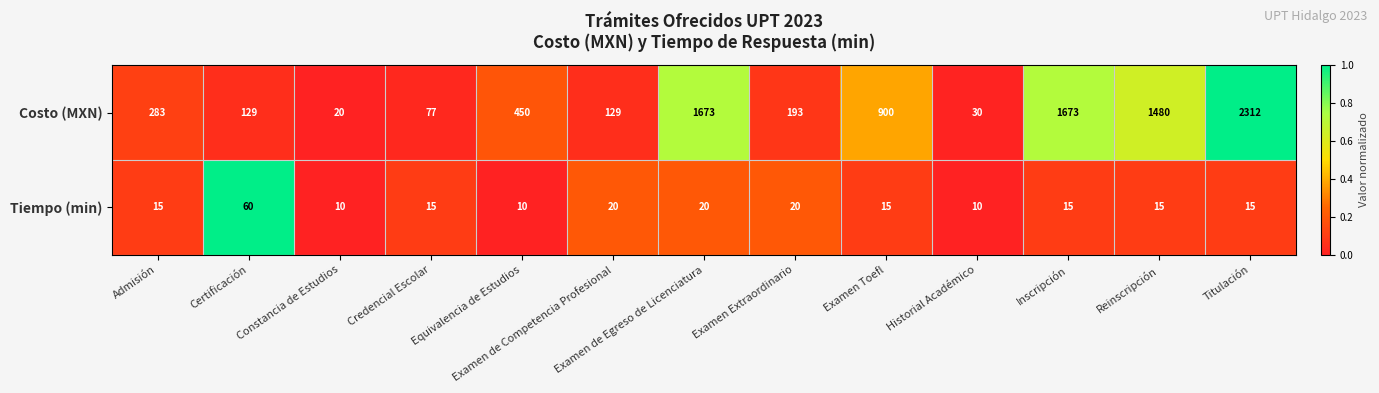

Which series has the largest total across all categories?

Costo (MXN)